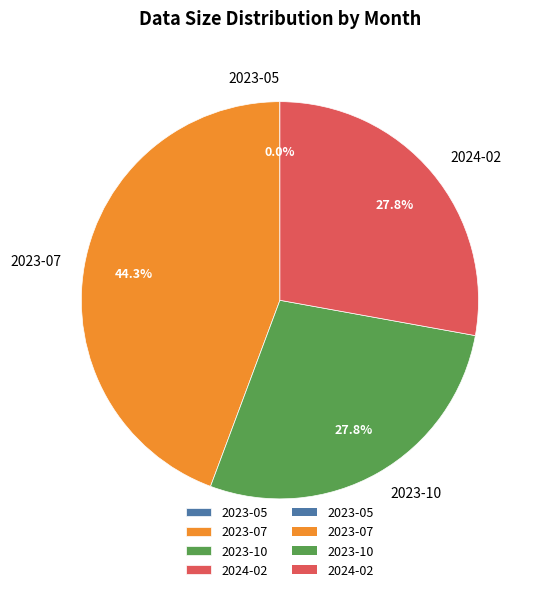

What is the ratio of the value at 2024-02 to the value at 2023-10?

1.0